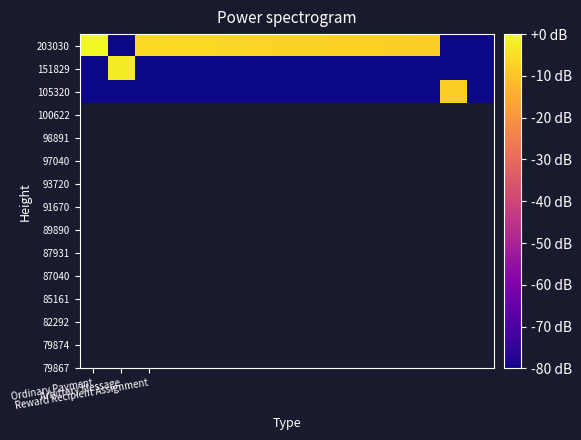

Which category has the lowest value across all series?

Arbitrary Message